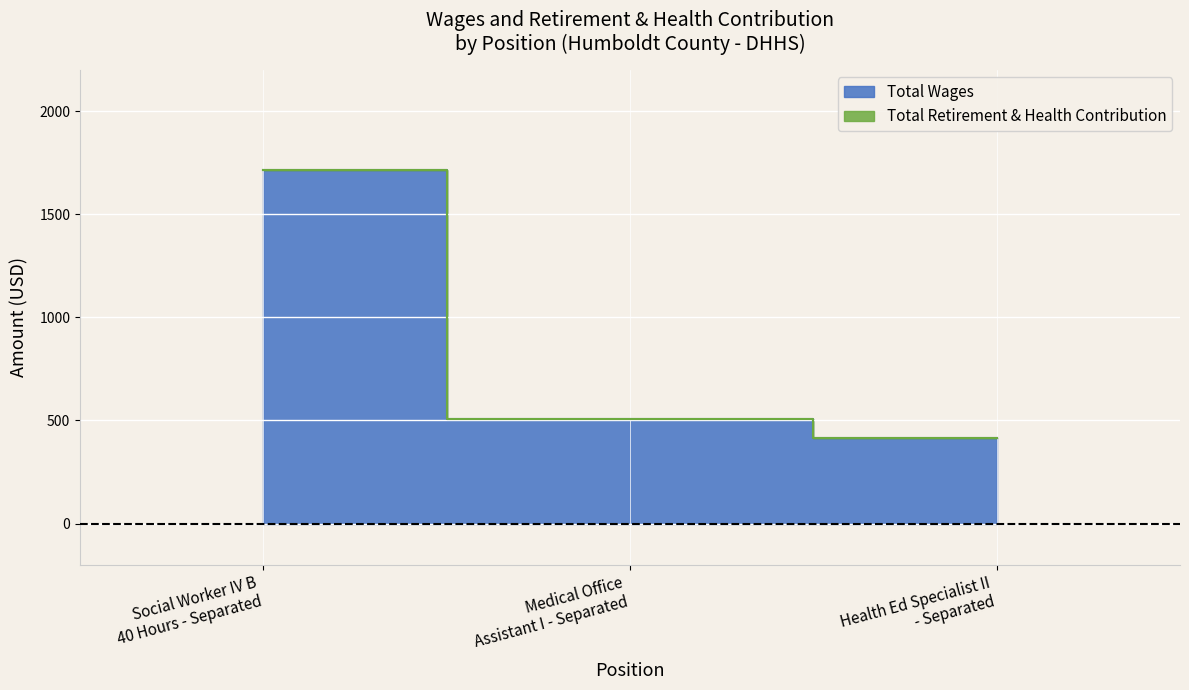

The chart shows a value of 690 at Health Ed Specialist II - Separated. True or false?

False